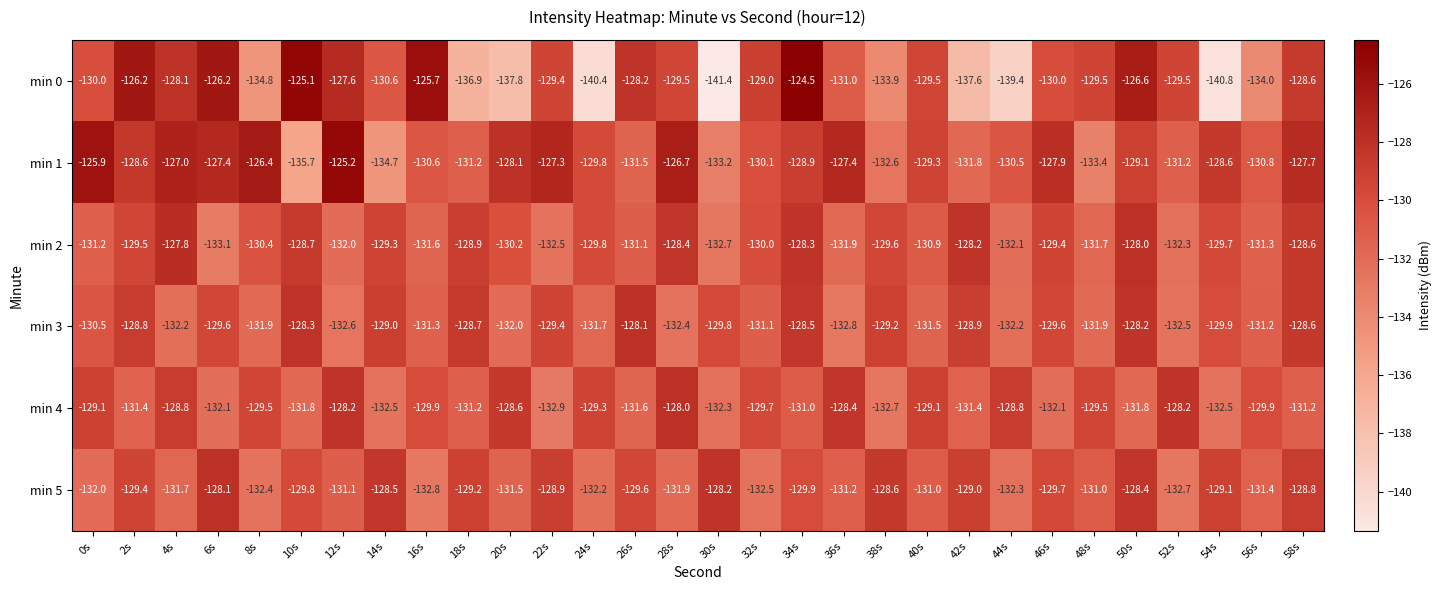

The min 3 series shows -212.9 at 34s. True or false?

False